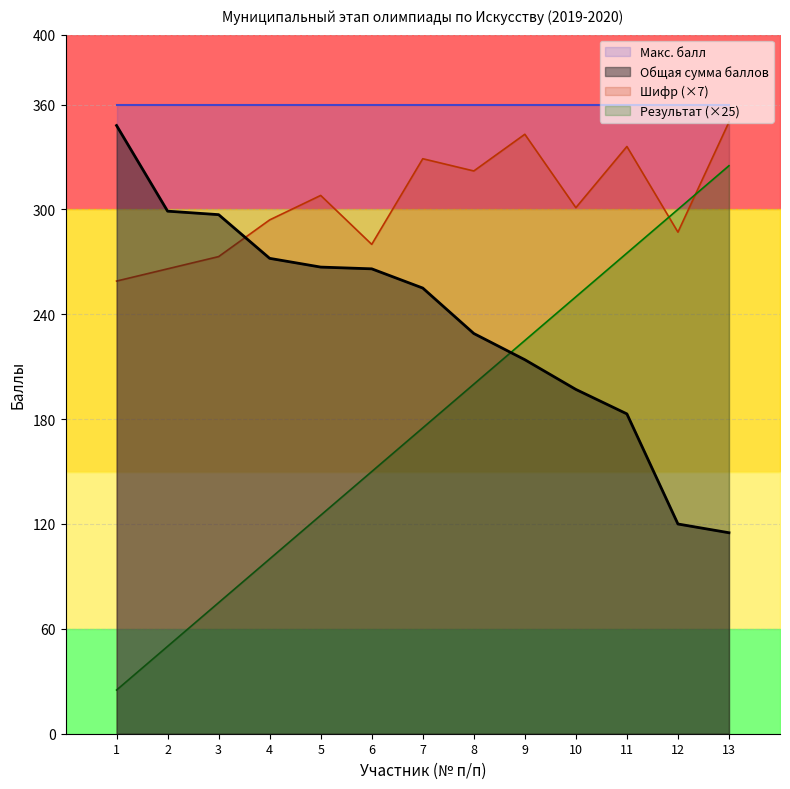

What is the difference between the maximum and minimum values in the Результат series?

300